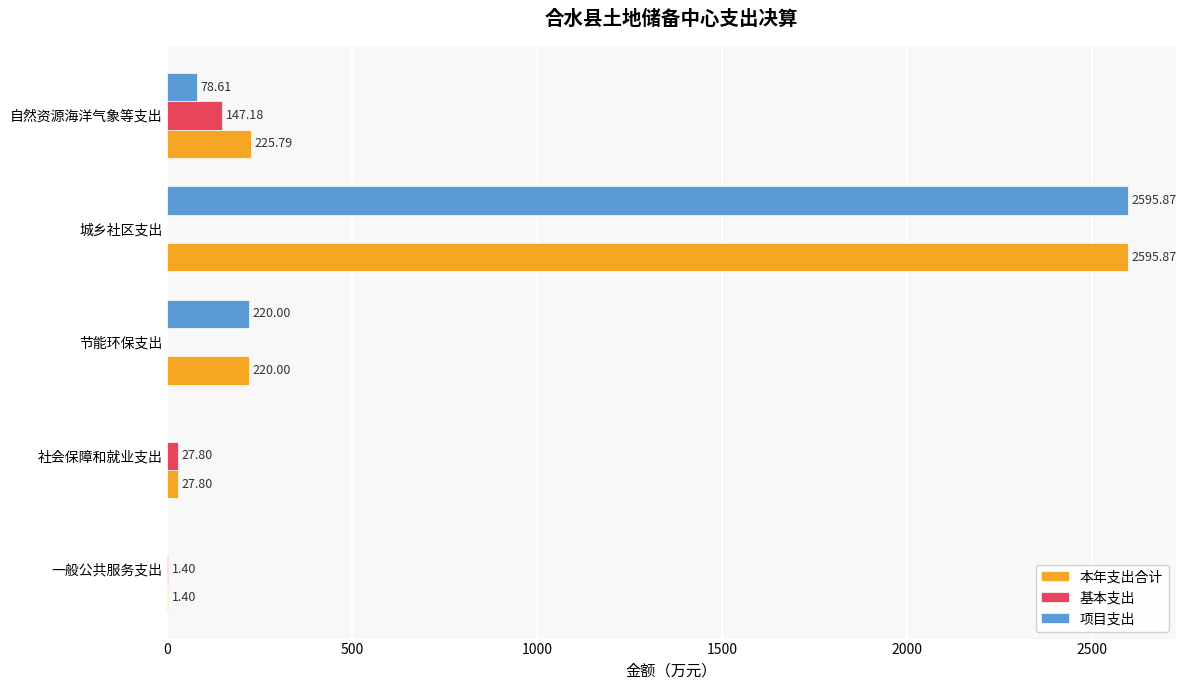

What is the average value of the 本年支出合计 series?

614.2